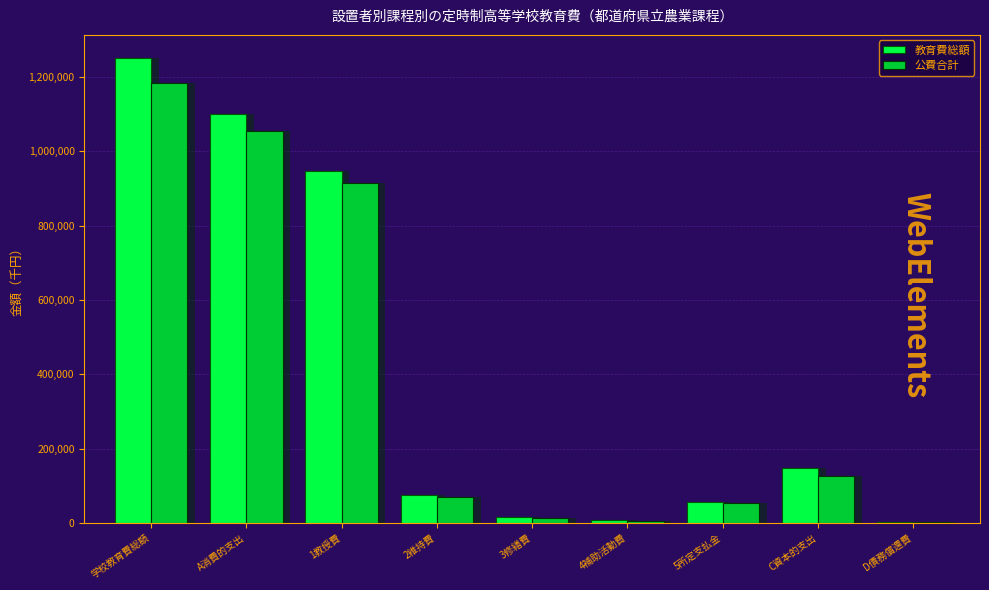

What is the sum of all 公費合計 values?

3419941